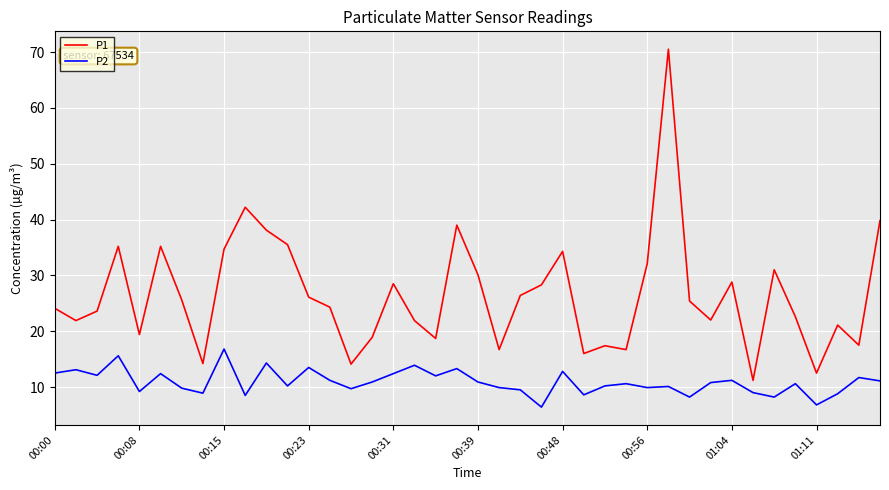

True or false: P2 and P1 cross at least once.

False